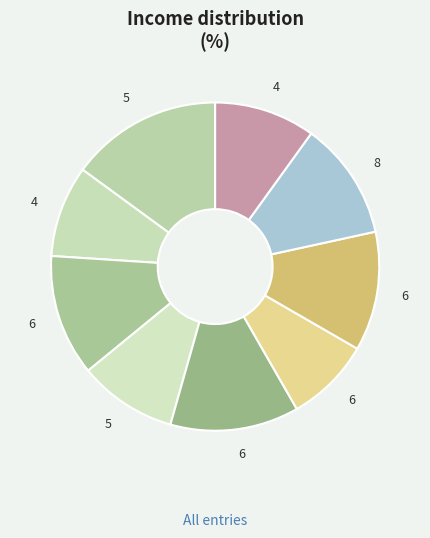

How many segments does this pie chart have?

9